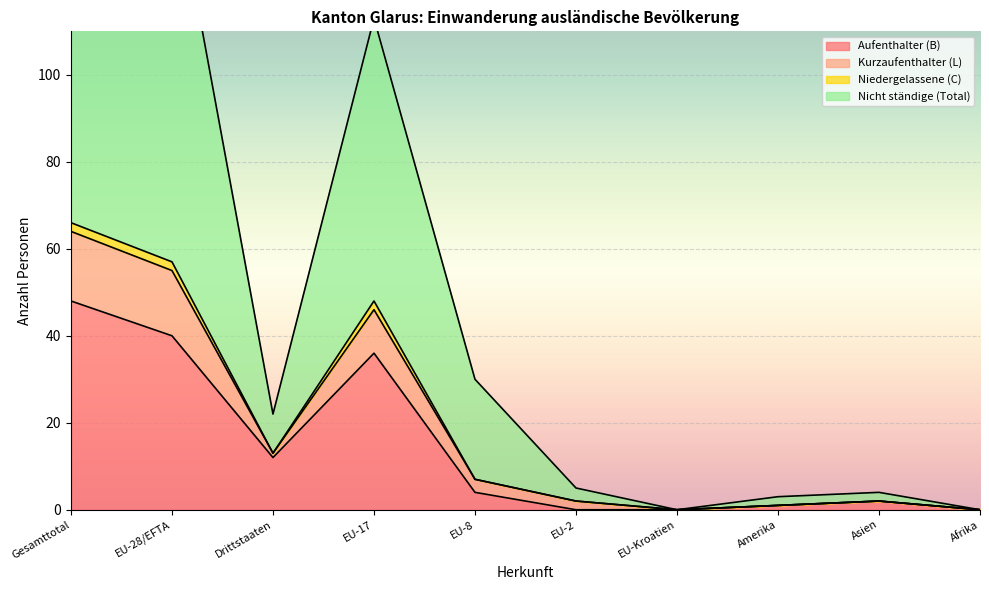

What is the label of the 4th point from the left?

EU-17